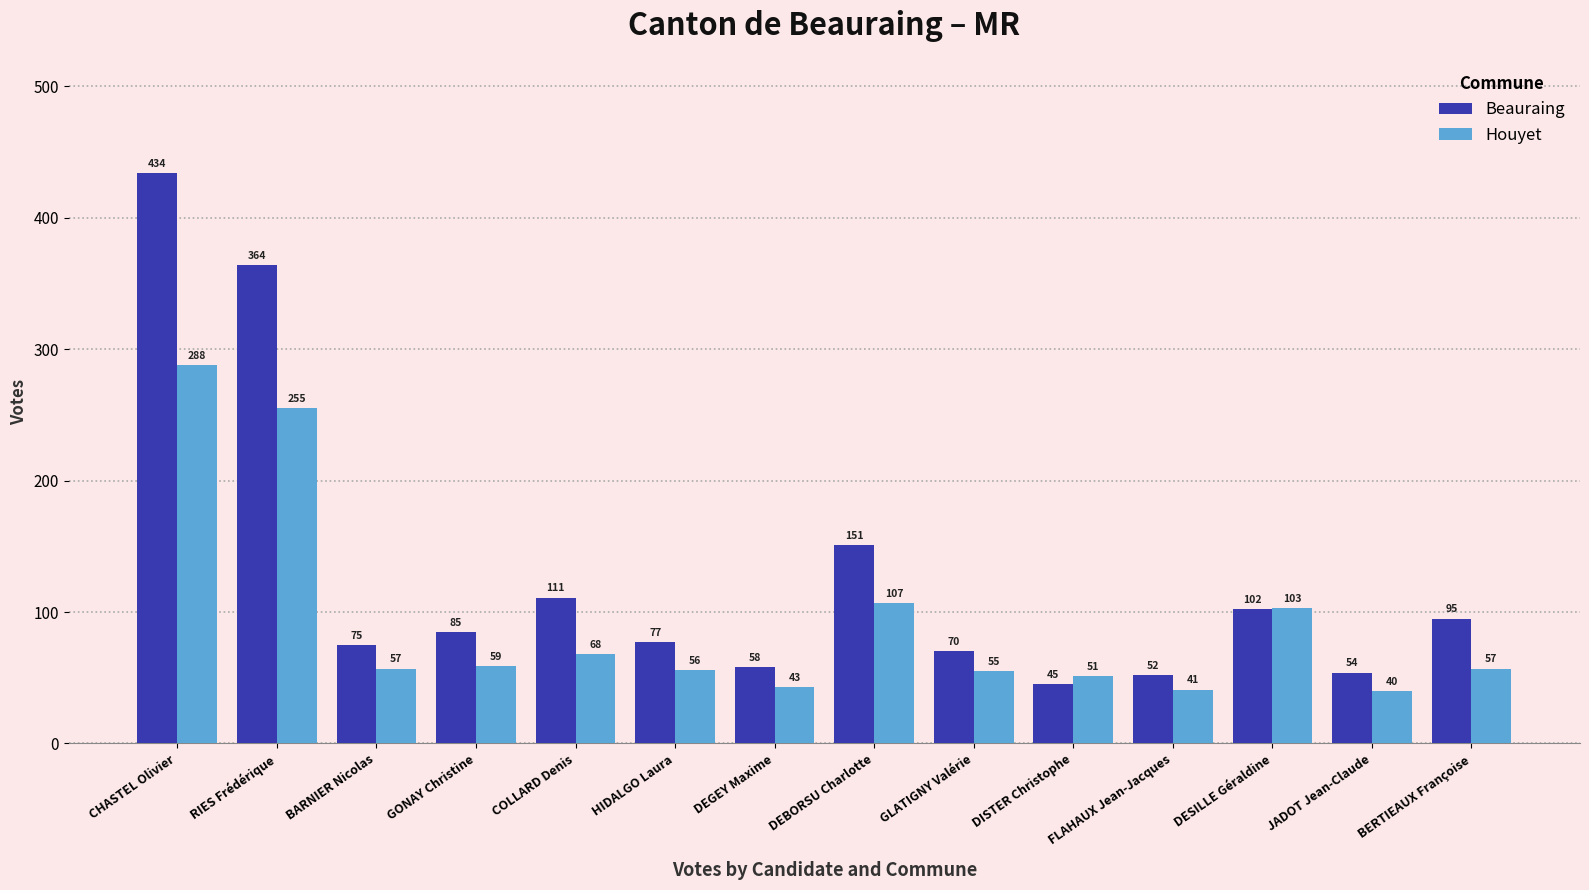

How many data points in Beauraing are less than 85?

7